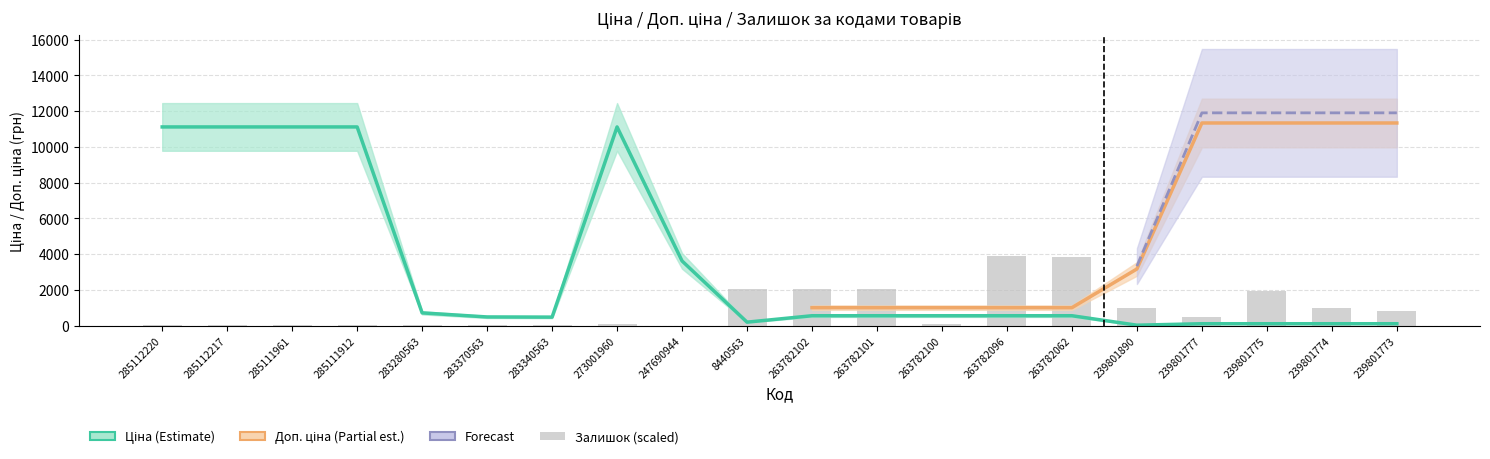

Which series has the widest spread of values?

Ціна